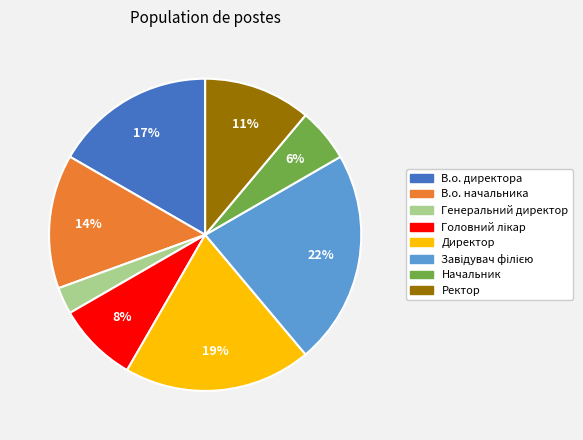

What is the smallest slice in the pie chart?

Генеральний директор